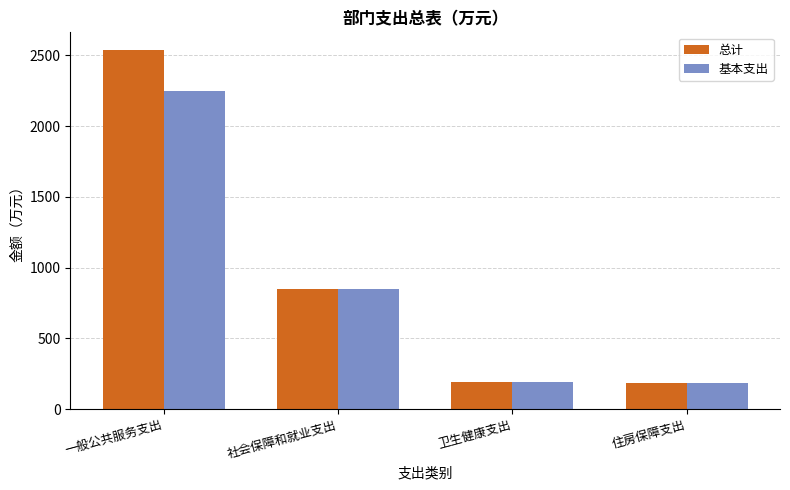

Between 一般公共服务支出 and 卫生健康支出, which series saw the biggest shift?

总计